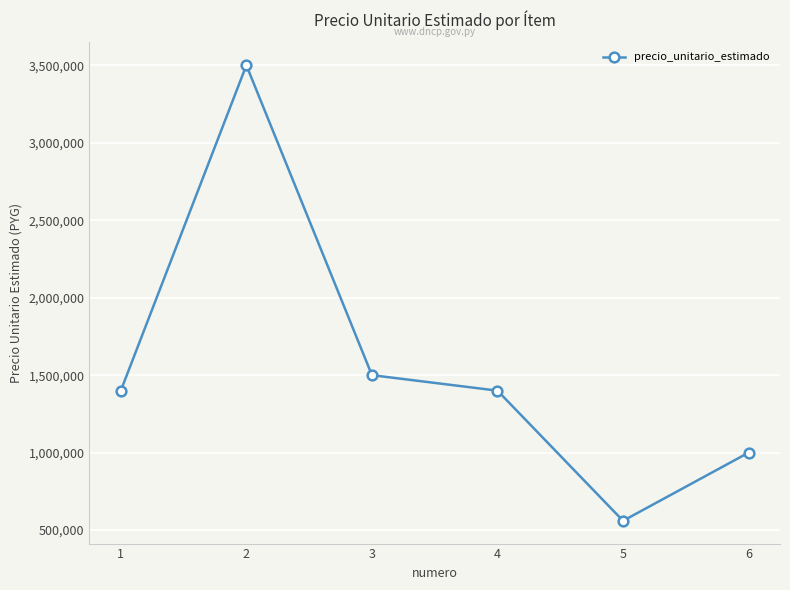

Which category has the lowest value across all series?

5